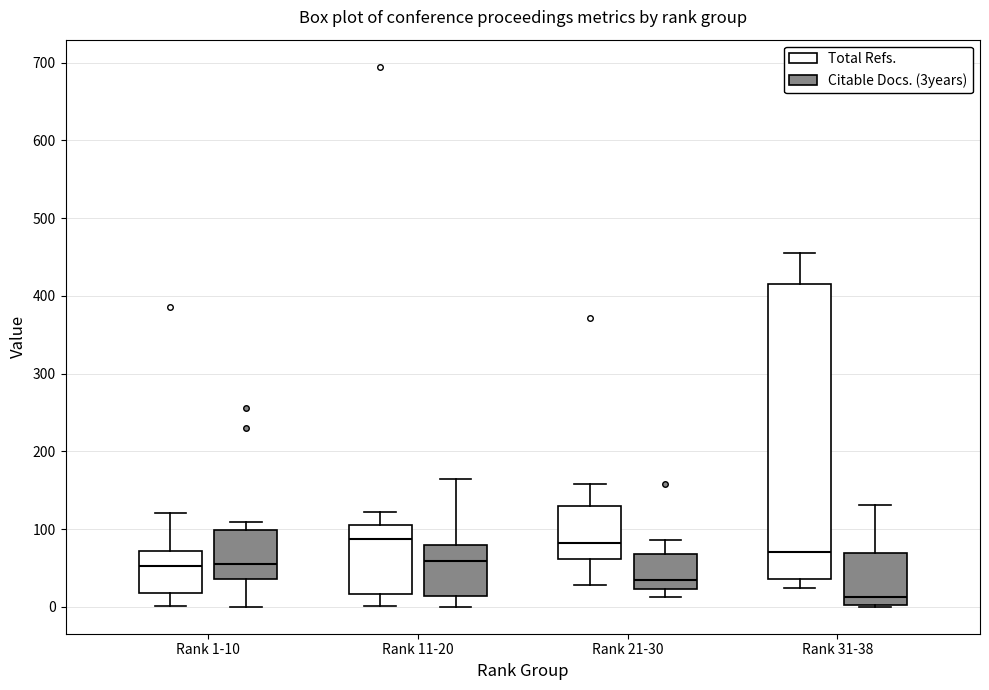

Comparing the boxes themselves (not the whiskers), which one is the tallest?

Rank 31-38 (Total Refs.)